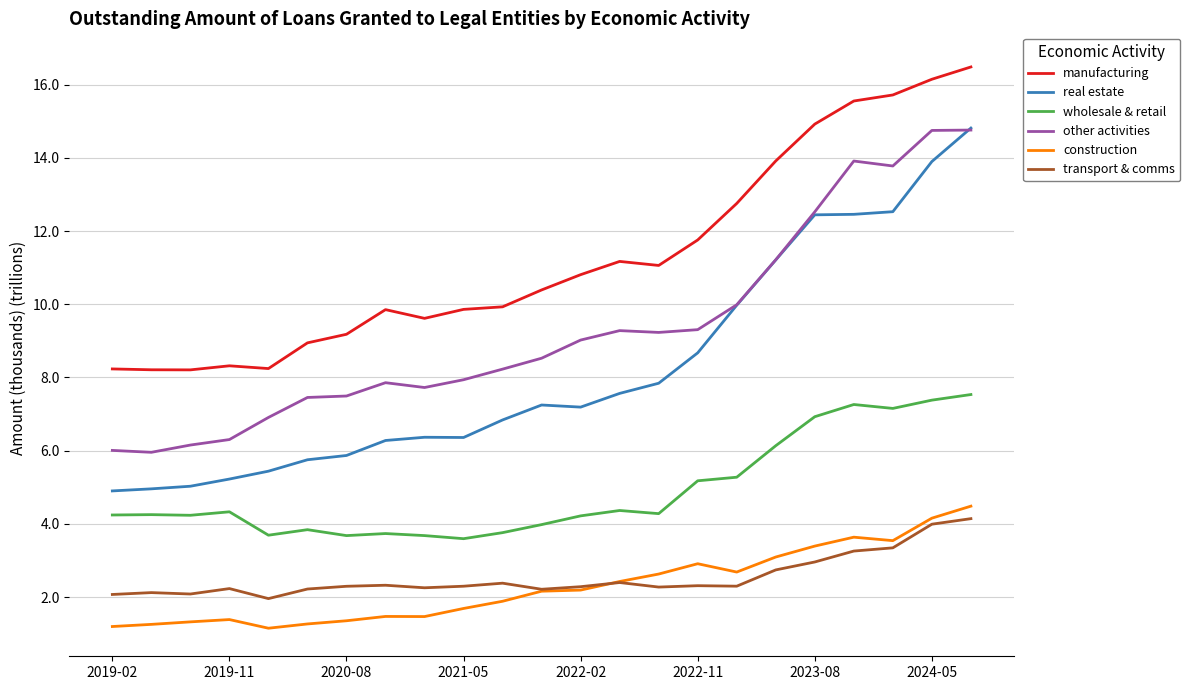

Which series has the largest total across all categories?

manufacturing